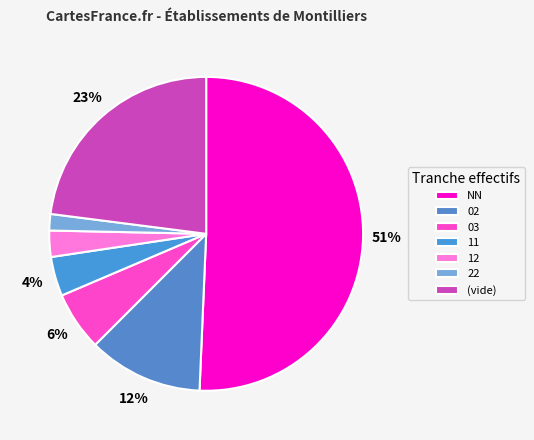

To the nearest percent, what is the average slice percentage?

14%